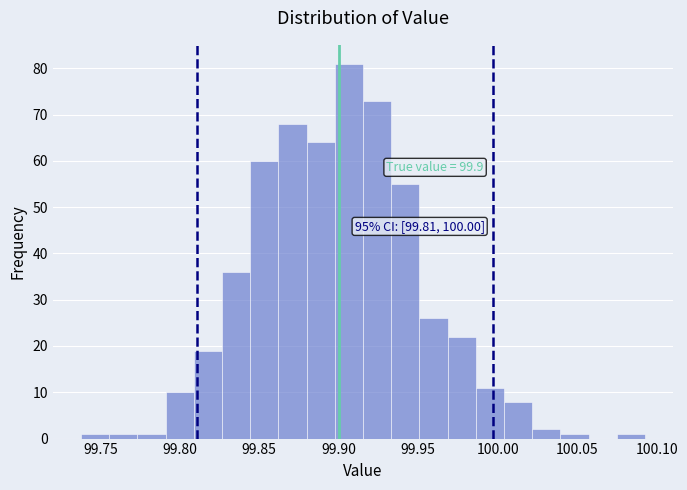

Read against the x-axis, roughly where is the centre of the tallest bar?

99.905